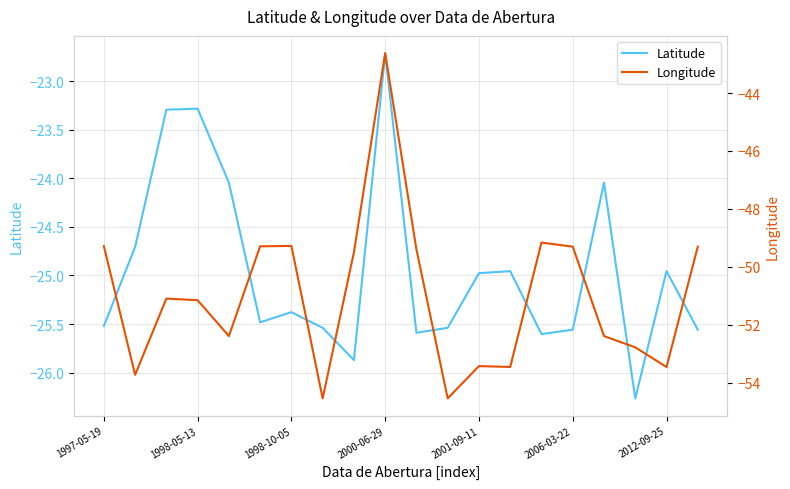

True or false: Latitude and Longitude intersect in this chart.

False